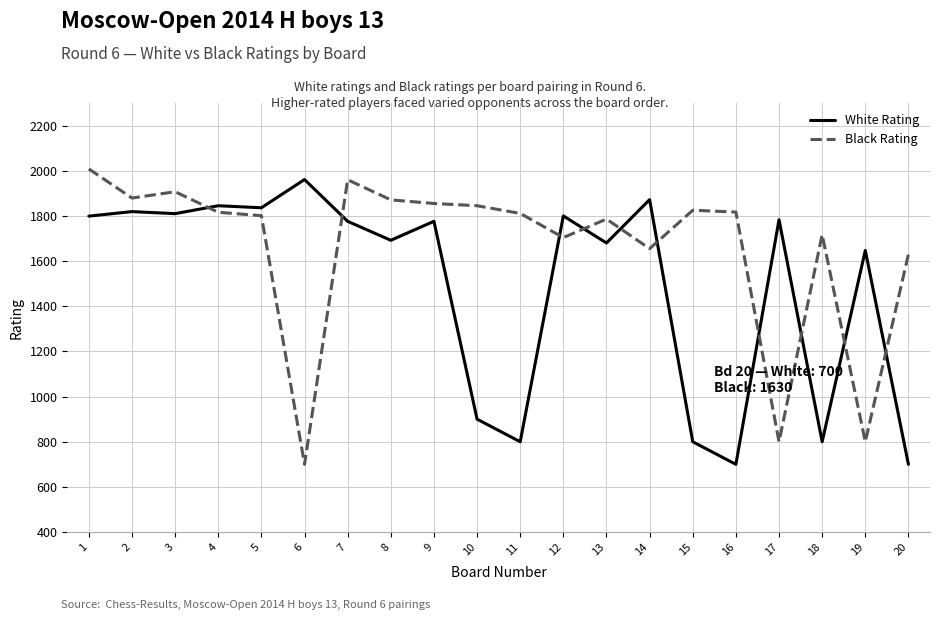

At which category is the sum across all series the highest?

1